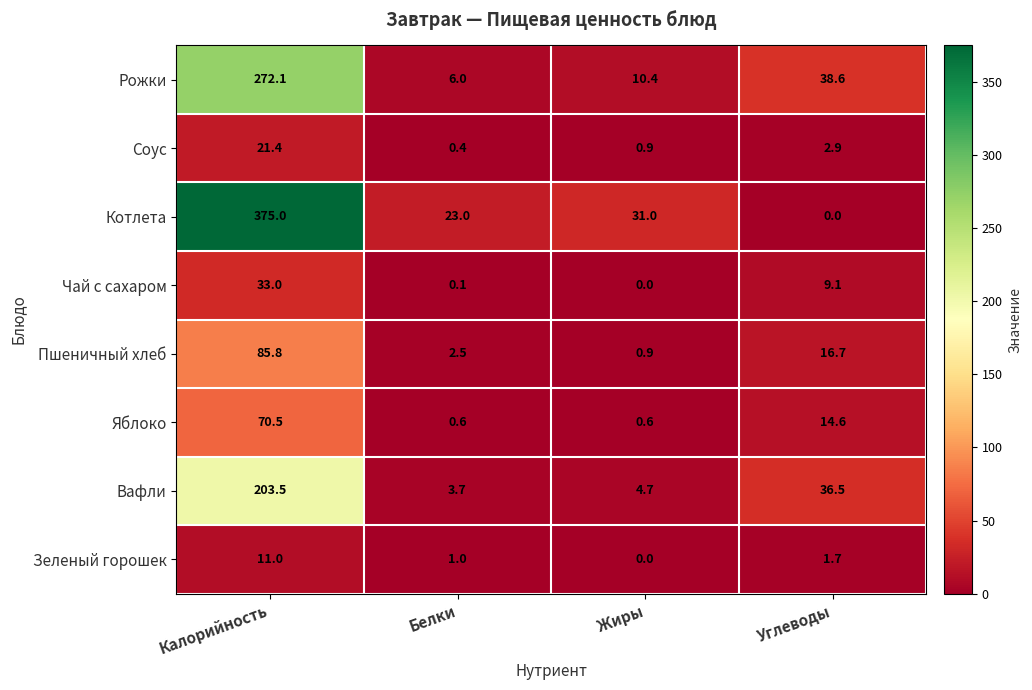

List the labels in order of Соус value, largest first.

Калорийность, Углеводы, Жиры, Белки